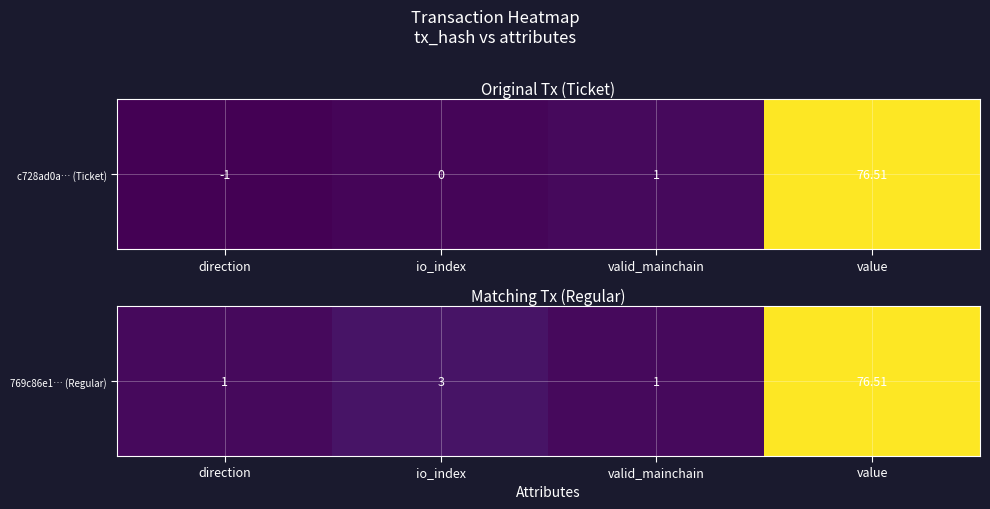

What is the difference between the maximum and minimum values?

75.5